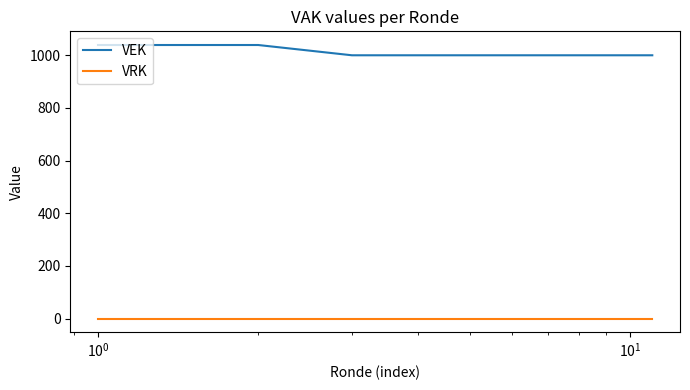

What is the difference between the maximum and minimum values in the VEK series?

39